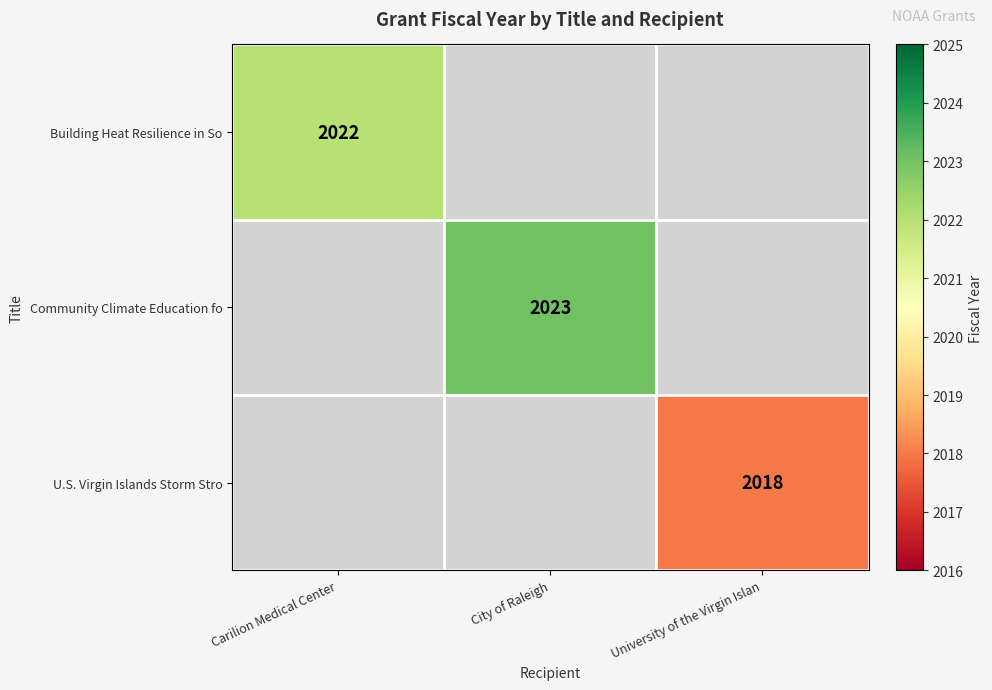

Is it true that U.S. Virgin Islands Storm Stro equals 1045.4 at University of the Virgin Islan?

False